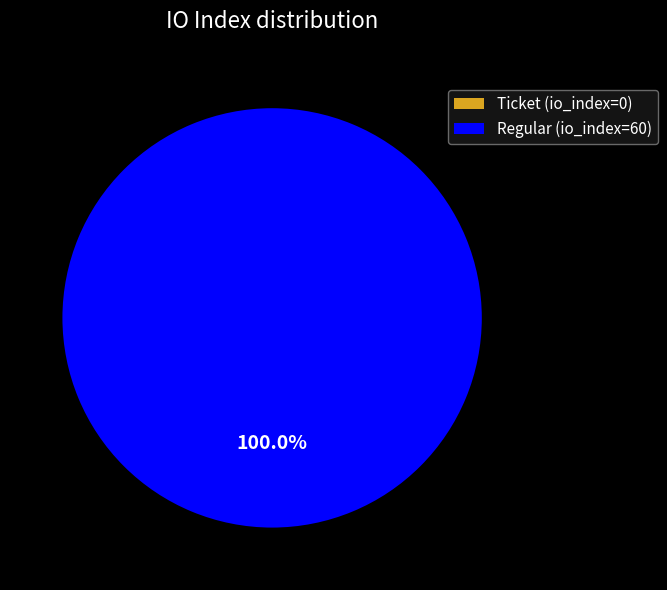

True or false: Regular (index 60) accounts for 99% of the total.

False